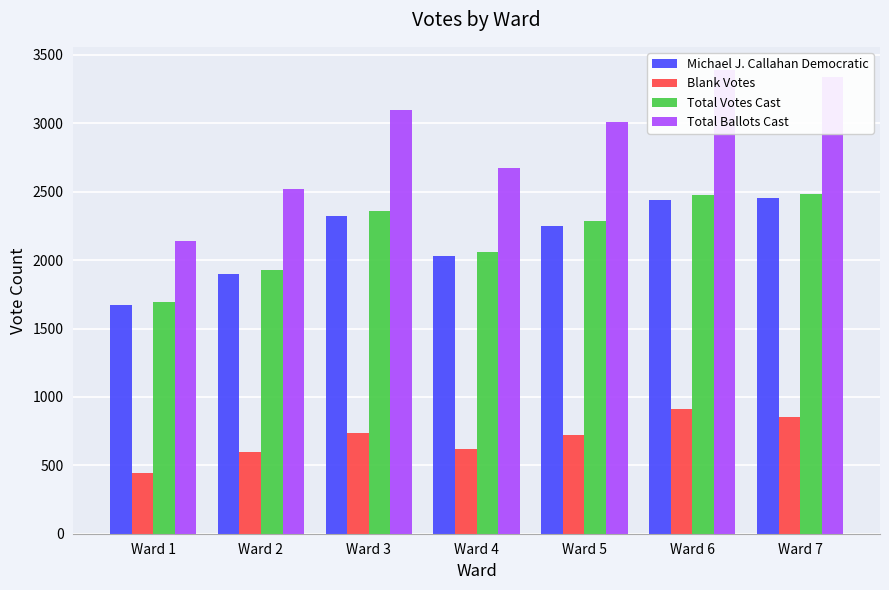

Reading left to right, what are all the values shown in this chart?

Michael J. Callahan Democratic: Ward 1=1671	Ward 2=1899	Ward 3=2325	Ward 4=2028	Ward 5=2252	Ward 6=2438	Ward 7=2458
Blank Votes: Ward 1=447	Ward 2=596	Ward 3=739	Ward 4=619	Ward 5=724	Ward 6=915	Ward 7=854
Total Votes Cast: Ward 1=1691	Ward 2=1927	Ward 3=2362	Ward 4=2057	Ward 5=2284	Ward 6=2475	Ward 7=2486
Total Ballots Cast: Ward 1=2138	Ward 2=2523	Ward 3=3101	Ward 4=2676	Ward 5=3008	Ward 6=3390	Ward 7=3340